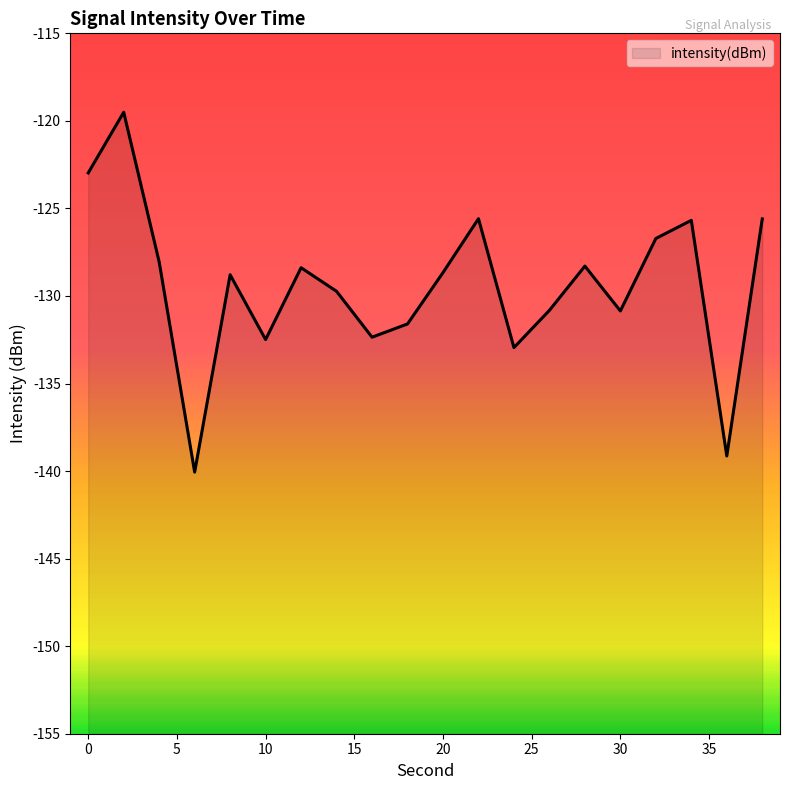

What is the approximate value at 2?

-119.5